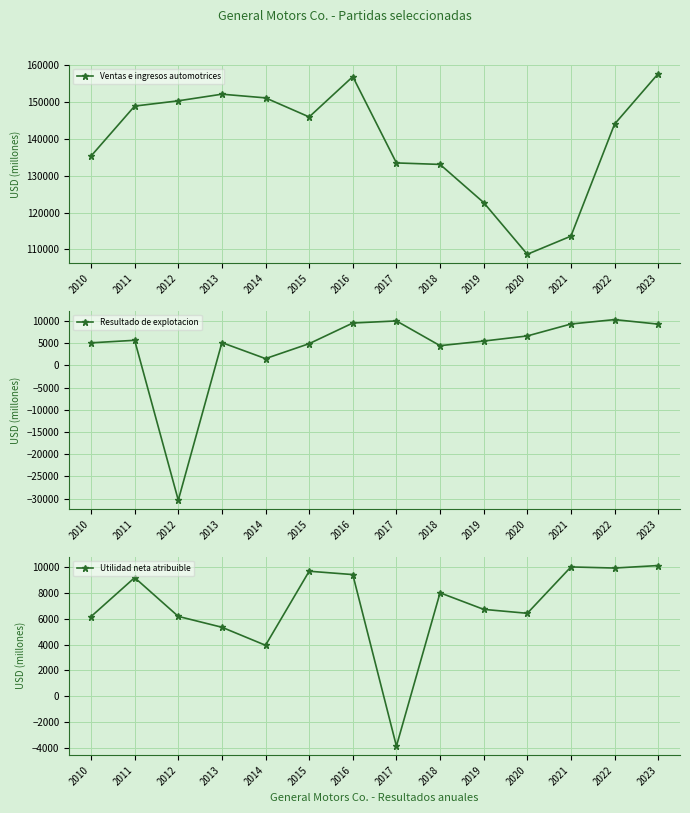

Which series has the largest range (max minus min)?

Ventas e ingresos automotrices